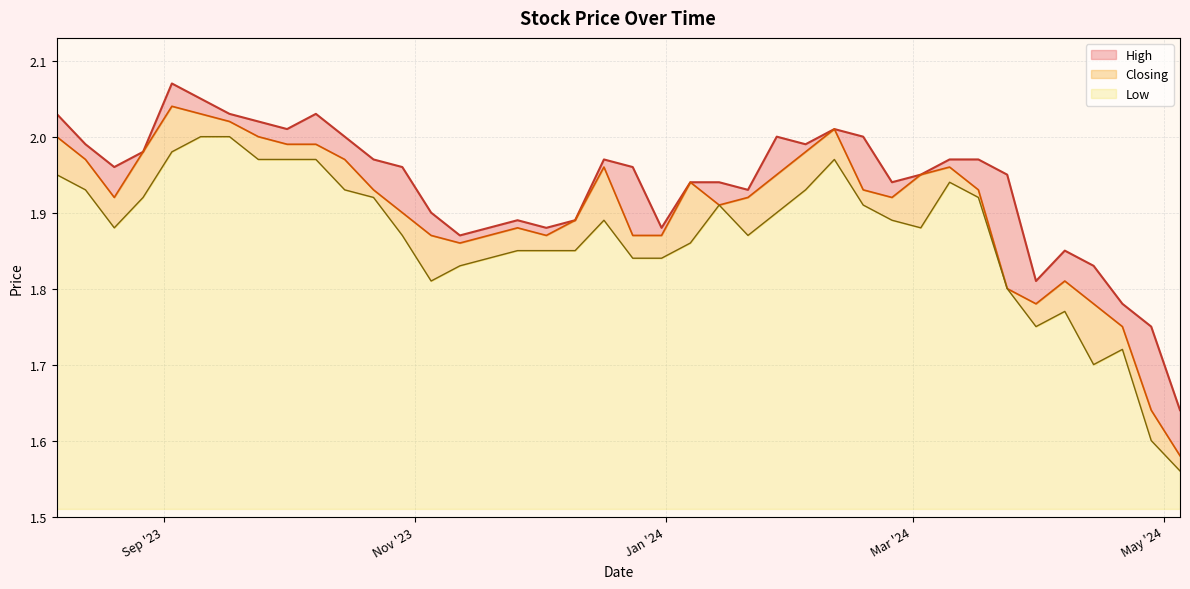

Reading left to right, list all the values displayed in this chart.

High: 05/05/2024=1.6	28/04/2024=1.8	21/04/2024=1.8	14/04/2024=1.8	07/04/2024=1.9	31/03/2024=1.8	24/03/2024=1.9	17/03/2024=2.0	10/03/2024=2.0	03/03/2024=1.9	25/02/2024=1.9	18/02/2024=2.0	11/02/2024=2.0	04/02/2024=2.0	28/01/2024=2.0	21/01/2024=1.9	14/01/2024=1.9	07/01/2024=1.9	31/12/2023=1.9	24/12/2023=2.0	17/12/2023=2.0	10/12/2023=1.9	03/12/2023=1.9	26/11/2023=1.9	19/11/2023=1.9	12/11/2023=1.9	05/11/2023=1.9	29/10/2023=2.0	22/10/2023=2.0	15/10/2023=2.0	08/10/2023=2.0	01/10/2023=2.0	24/09/2023=2.0	17/09/2023=2.0	10/09/2023=2.0	03/09/2023=2.1	27/08/2023=2.0	20/08/2023=2.0	13/08/2023=2.0	06/08/2023=2.0
Low: 05/05/2024=1.6	28/04/2024=1.6	21/04/2024=1.7	14/04/2024=1.7	07/04/2024=1.8	31/03/2024=1.8	24/03/2024=1.8	17/03/2024=1.9	10/03/2024=1.9	03/03/2024=1.9	25/02/2024=1.9	18/02/2024=1.9	11/02/2024=2.0	04/02/2024=1.9	28/01/2024=1.9	21/01/2024=1.9	14/01/2024=1.9	07/01/2024=1.9	31/12/2023=1.8	24/12/2023=1.8	17/12/2023=1.9	10/12/2023=1.9	03/12/2023=1.9	26/11/2023=1.9	19/11/2023=1.8	12/11/2023=1.8	05/11/2023=1.8	29/10/2023=1.9	22/10/2023=1.9	15/10/2023=1.9	08/10/2023=2.0	01/10/2023=2.0	24/09/2023=2.0	17/09/2023=2.0	10/09/2023=2.0	03/09/2023=2.0	27/08/2023=1.9	20/08/2023=1.9	13/08/2023=1.9	06/08/2023=1.9
Closing: 05/05/2024=1.6	28/04/2024=1.6	21/04/2024=1.8	14/04/2024=1.8	07/04/2024=1.8	31/03/2024=1.8	24/03/2024=1.8	17/03/2024=1.9	10/03/2024=2.0	03/03/2024=1.9	25/02/2024=1.9	18/02/2024=1.9	11/02/2024=2.0	04/02/2024=2.0	28/01/2024=1.9	21/01/2024=1.9	14/01/2024=1.9	07/01/2024=1.9	31/12/2023=1.9	24/12/2023=1.9	17/12/2023=2.0	10/12/2023=1.9	03/12/2023=1.9	26/11/2023=1.9	19/11/2023=1.9	12/11/2023=1.9	05/11/2023=1.9	29/10/2023=1.9	22/10/2023=1.9	15/10/2023=2.0	08/10/2023=2.0	01/10/2023=2.0	24/09/2023=2.0	17/09/2023=2.0	10/09/2023=2.0	03/09/2023=2.0	27/08/2023=2.0	20/08/2023=1.9	13/08/2023=2.0	06/08/2023=2.0